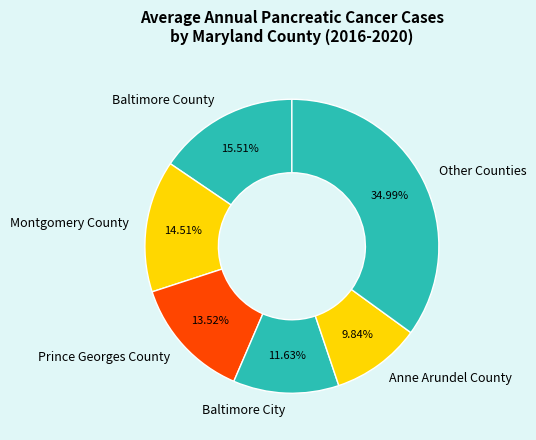

Do Montgomery County and Baltimore County together represent more than half of the pie?

No